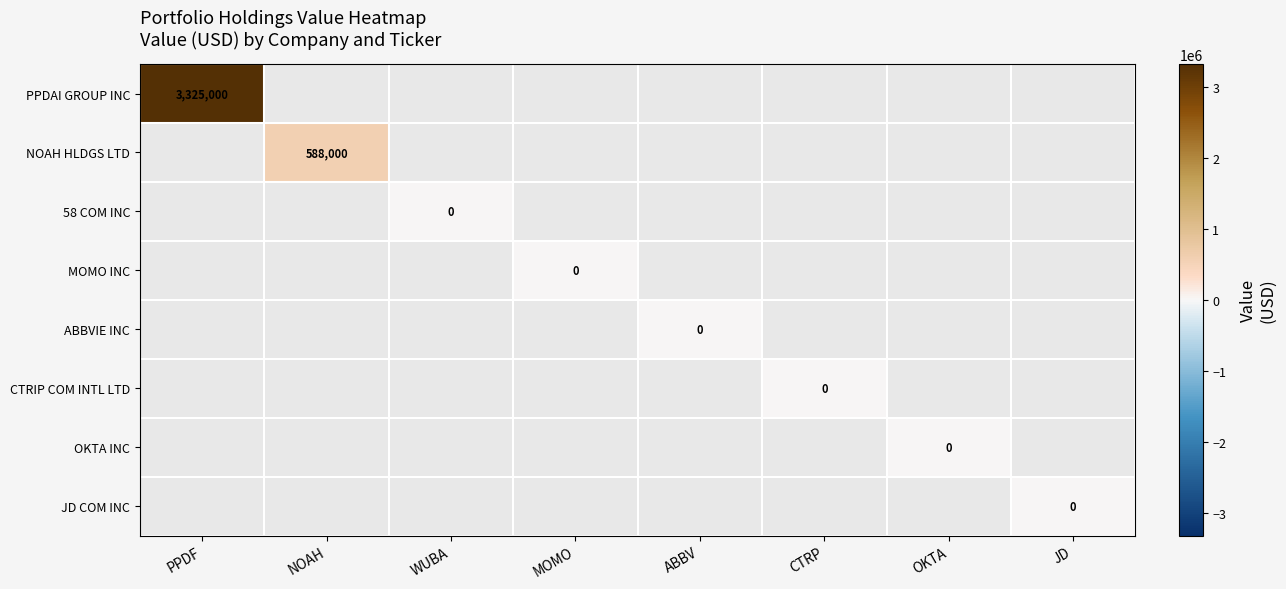

Which series has the largest range (max minus min)?

PPDAI GROUP INC